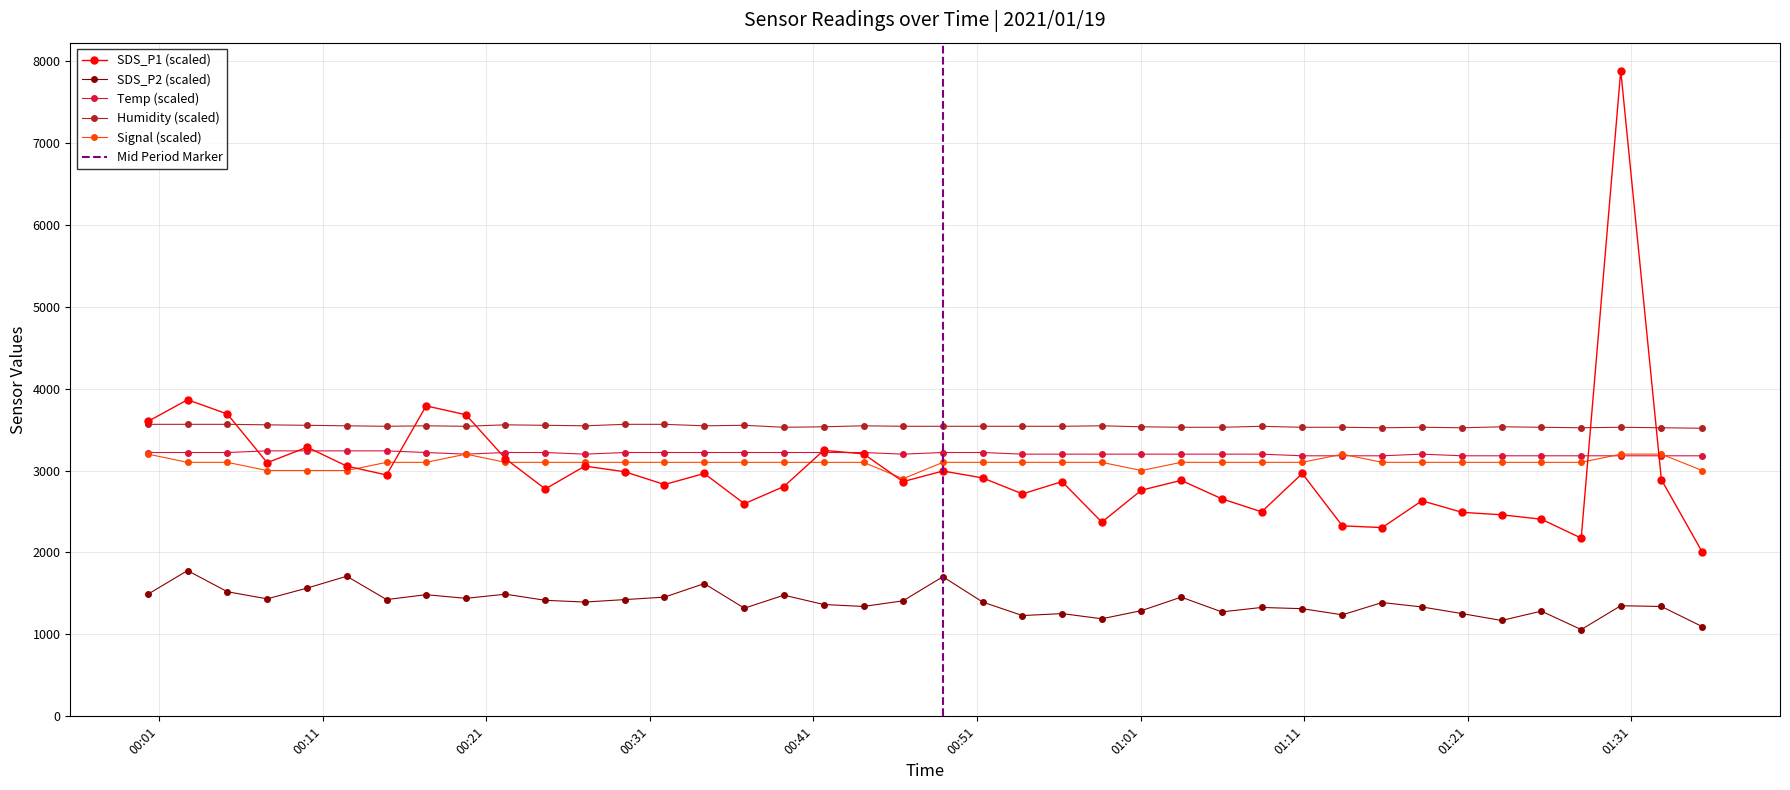

True or false: SDS_P2 (scaled) and SDS_P1 (scaled) cross at least once.

False